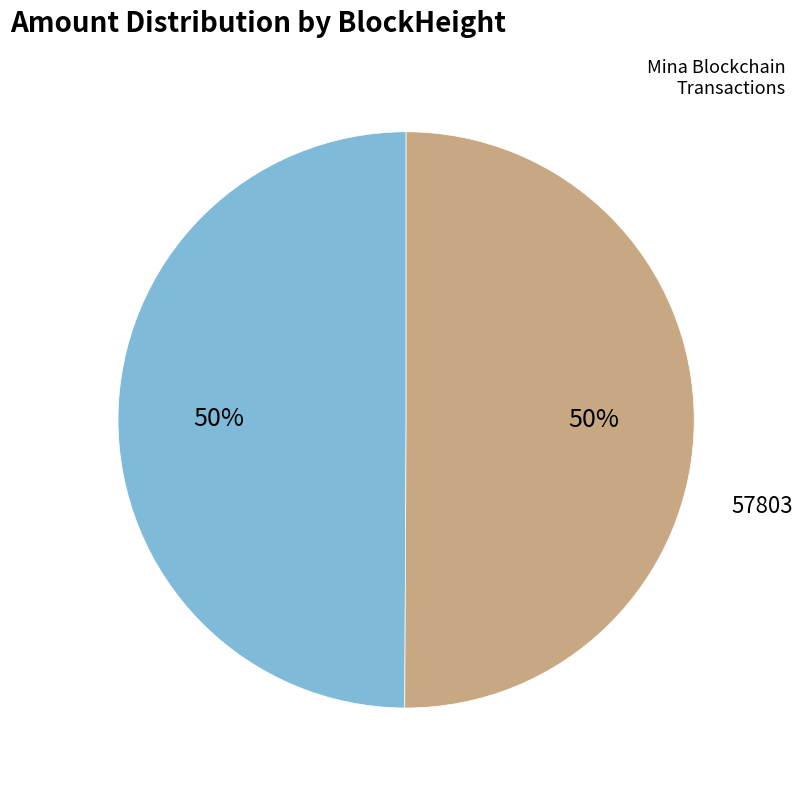

To the nearest percent, what is the average slice percentage?

50%